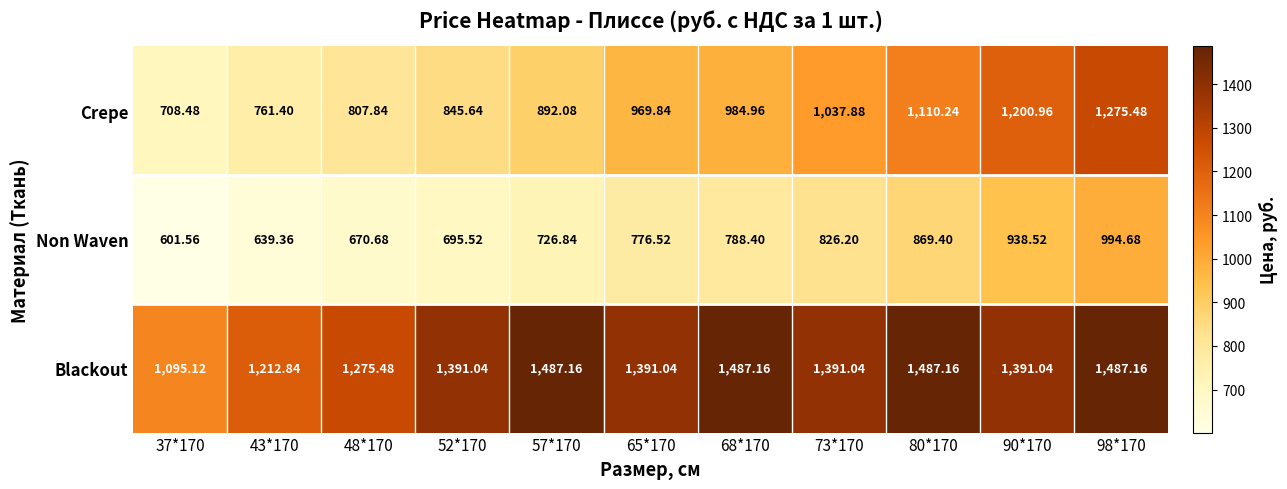

Rank the series by their average value, from highest to lowest.

Blackout, Crepe, Non Waven